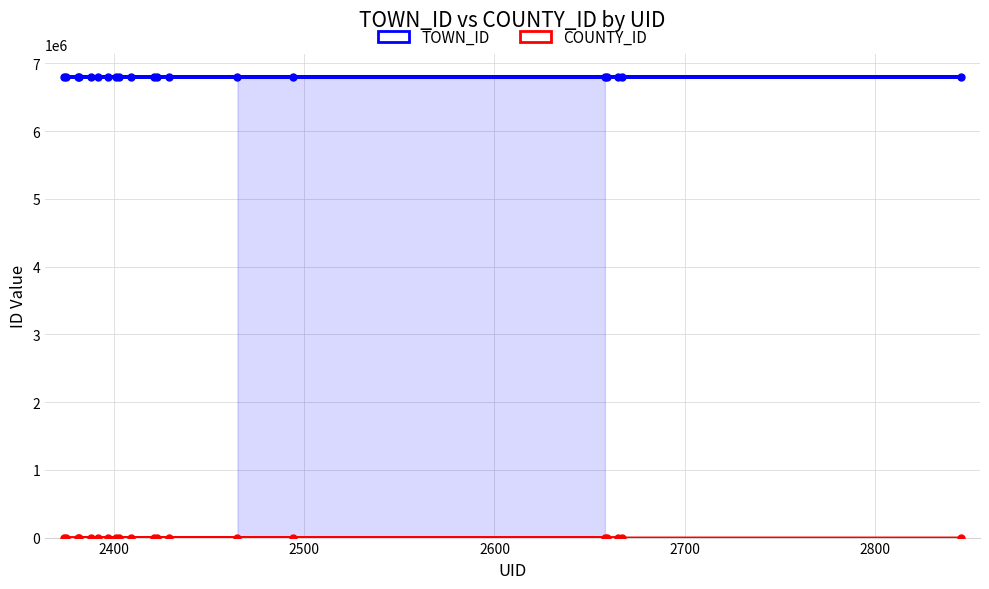

List the series in order of their overall mean, lowest first.

COUNTY_ID, TOWN_ID